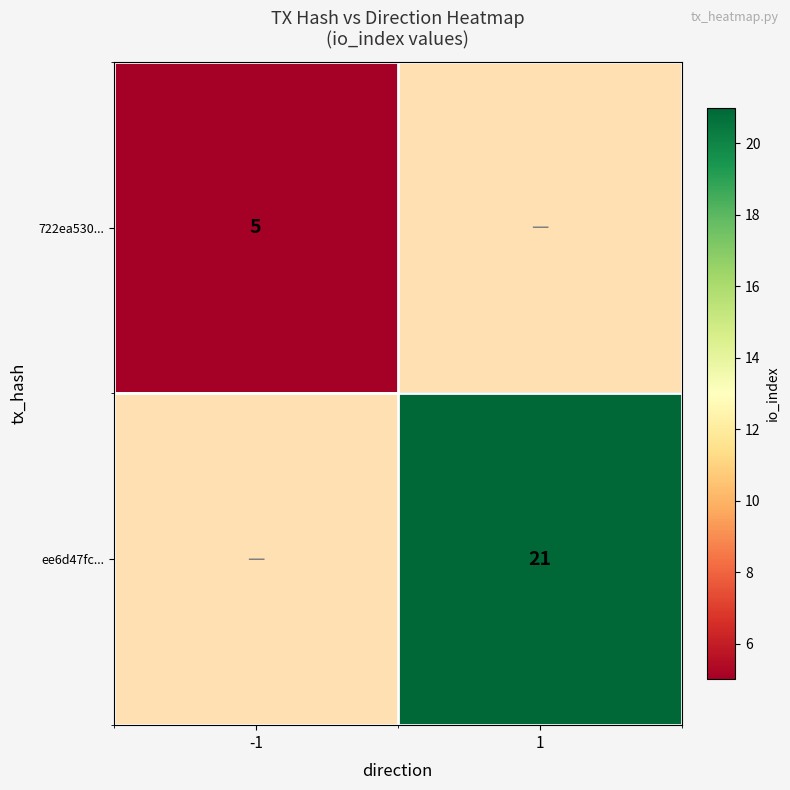

Is the value of 722ea530... at -1 greater than the value of ee6d47fc... at 1?

No